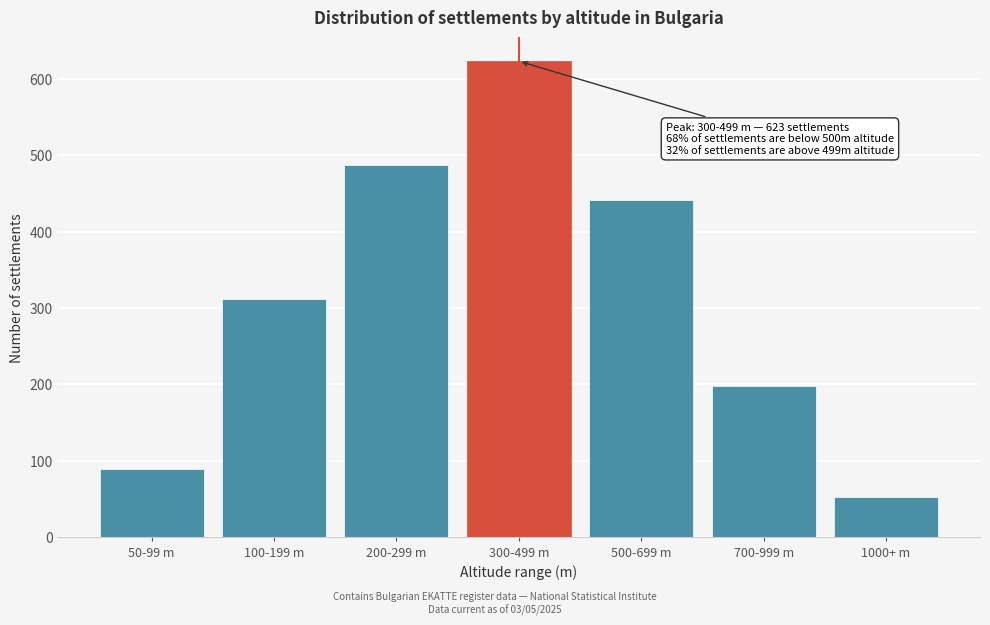

Reading left to right, list all the values displayed in this chart.

50-99 m=89	100-199 m=312	200-299 m=487	300-499 m=623	500-699 m=441	700-999 m=198	1000+ m=52